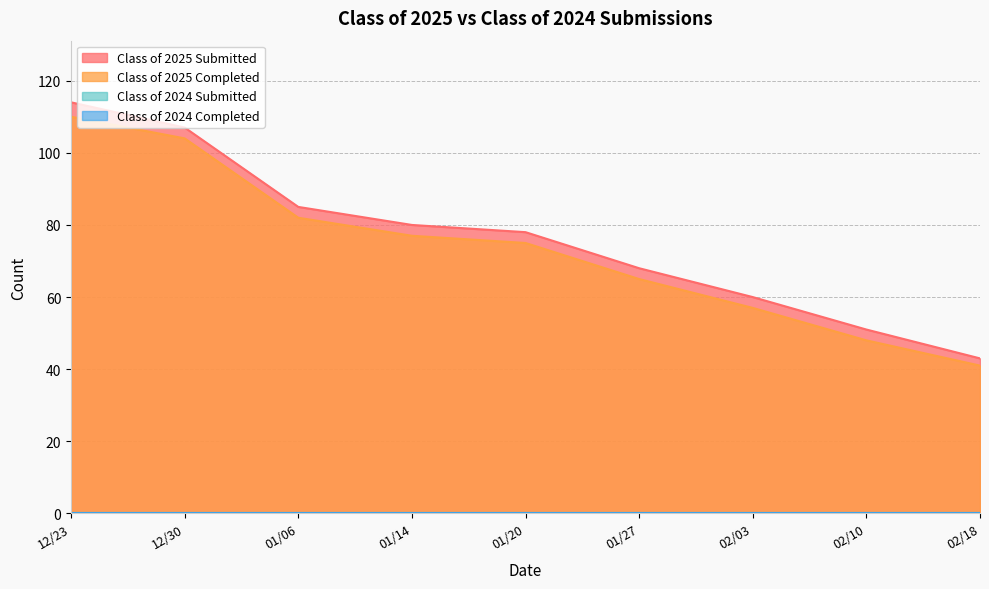

The value of Class of 2025 Submitted at 01/14 is 80. True or false?

True